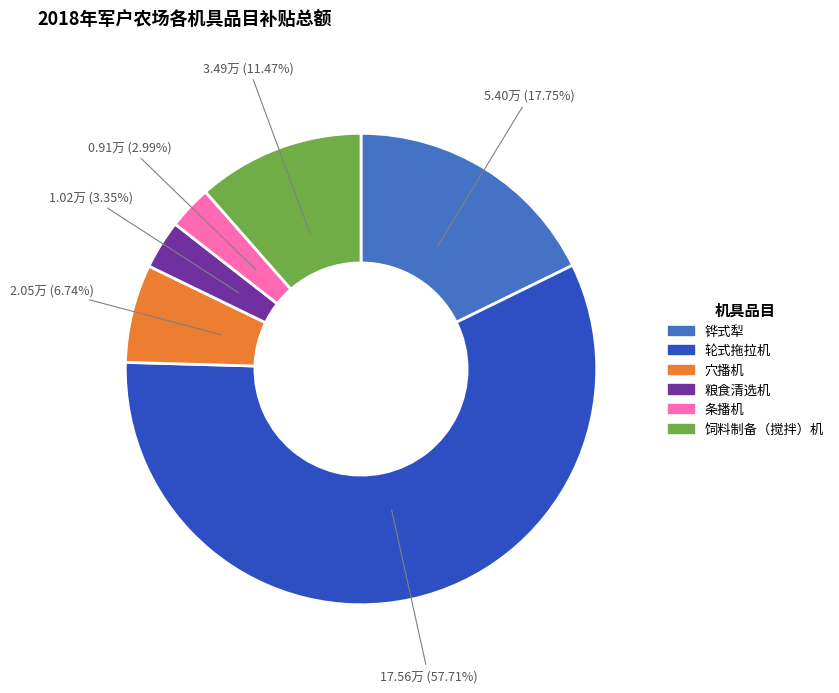

Which slice is the largest?

轮式拖拉机